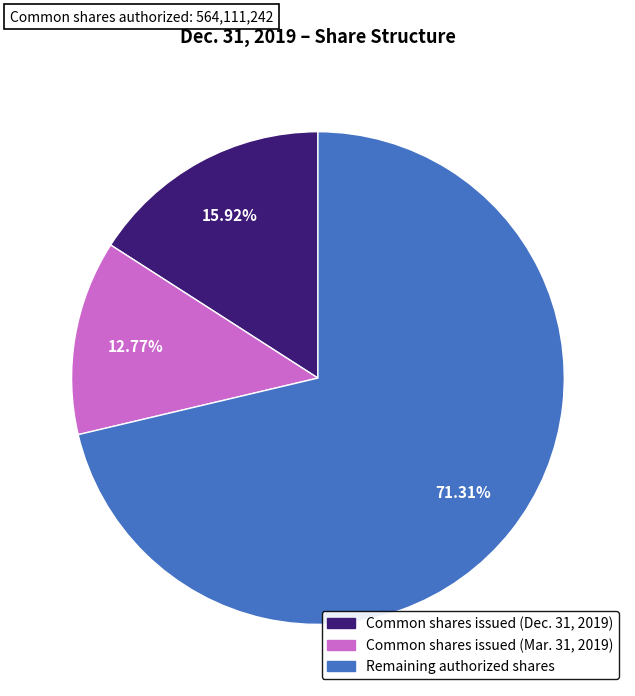

Is there a majority slice in this chart?

Yes